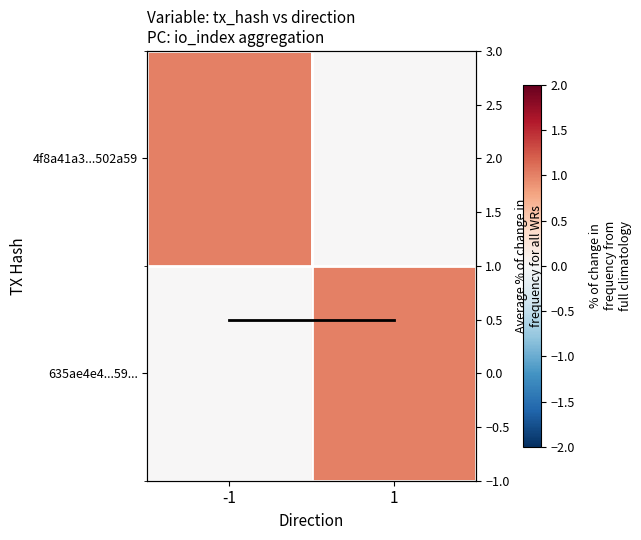

Is the value of Average % of change
in frequency for all WRs at -1 greater than the value of 635ae4e4...59... at 1?

No